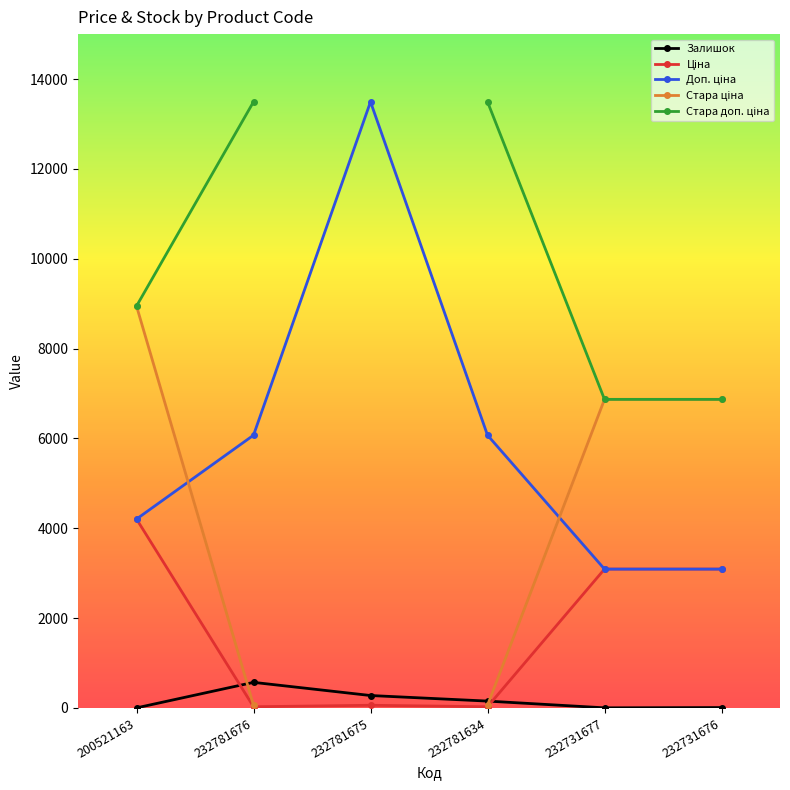

Which series has the largest range (max minus min)?

Доп. ціна